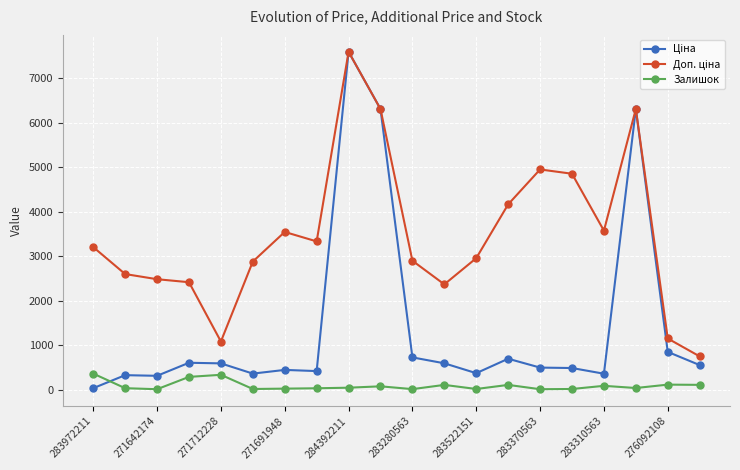

At how many categories does at least one series exceed 5796?

3